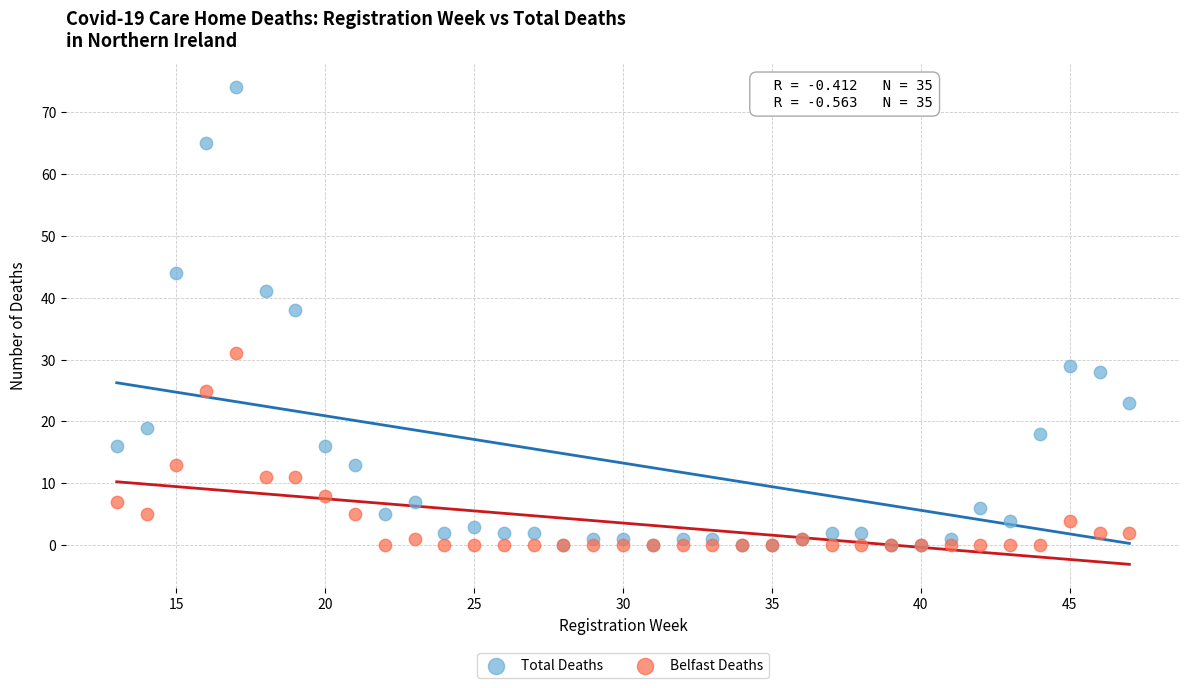

Across all series, what Y value is closest to 37?

38